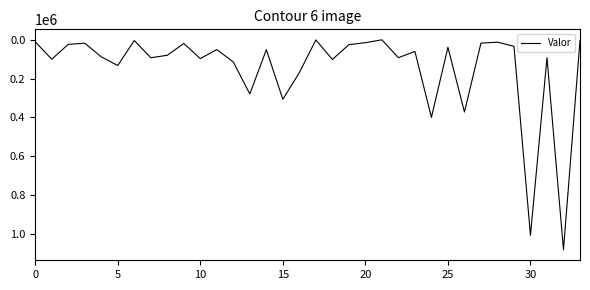

What is the difference between the second highest and minimum values?

1008000.0